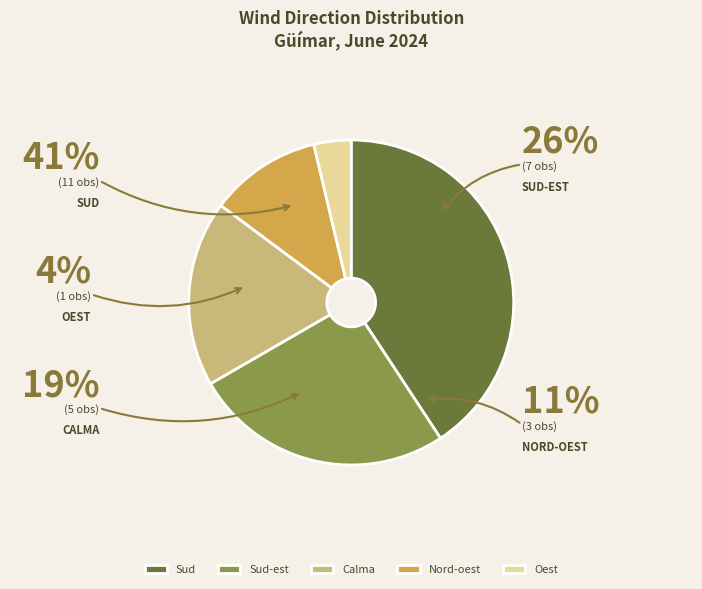

To the nearest percent, what is the difference between the Sud-est and Oest slice percentages?

22%